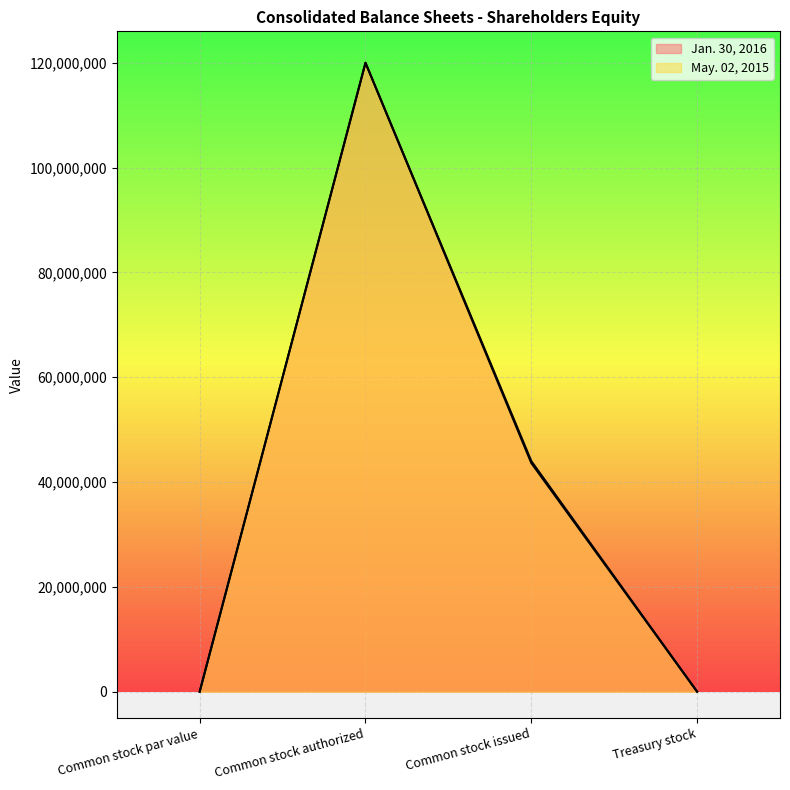

How many values in the May. 02, 2015 series exceed 43643801?

1